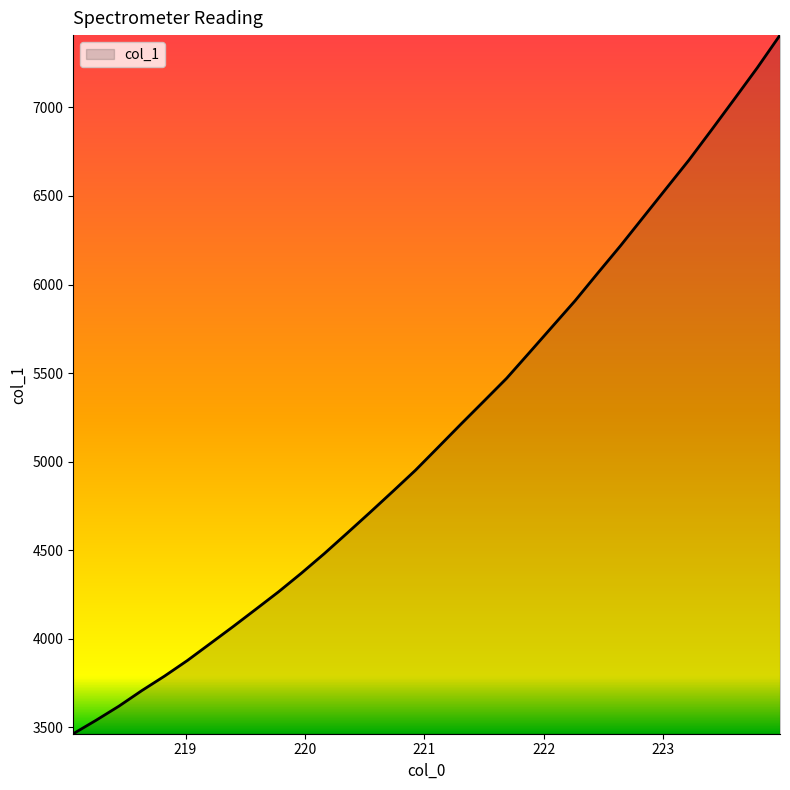

What is the minimum value shown in the chart?

3463.6